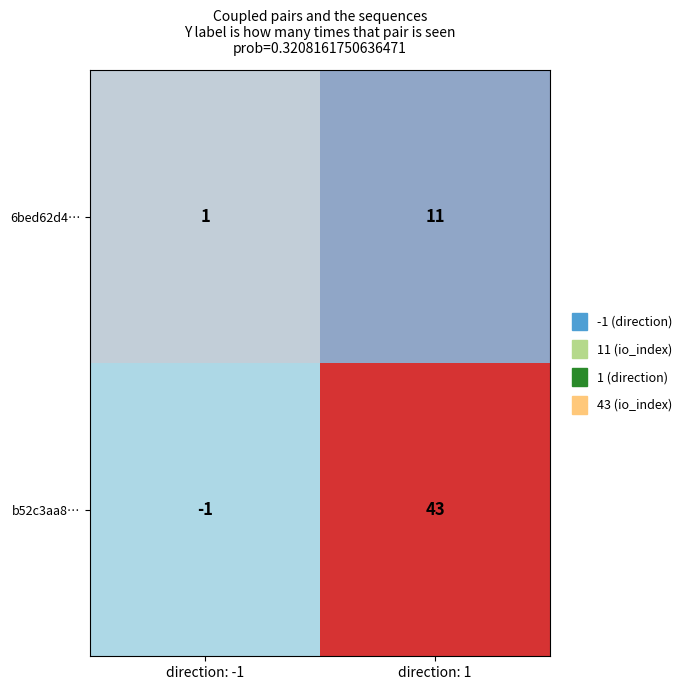

Reading left to right, list all the values displayed in this chart.

6bed62d4…: 1	11
b52c3aa8…: -1	43